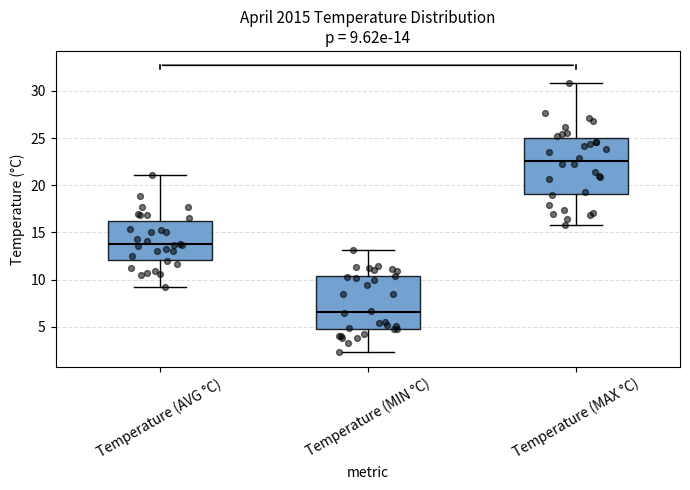

Which box's median line is the highest?

Temperature (MAX °C)